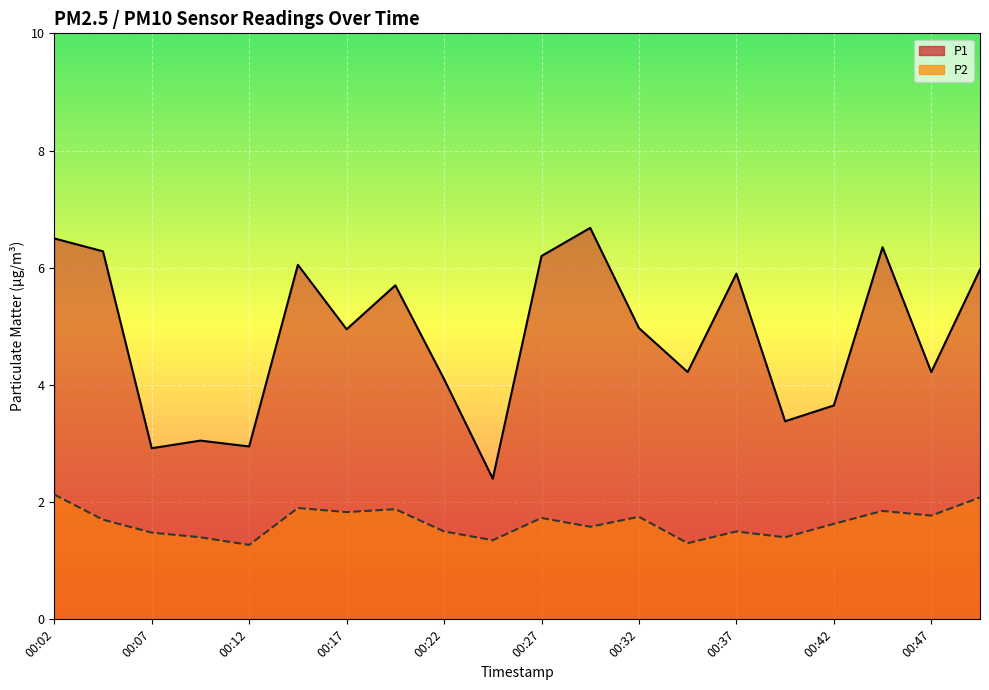

What is the difference between the highest and lowest values at 00:34?

2.9